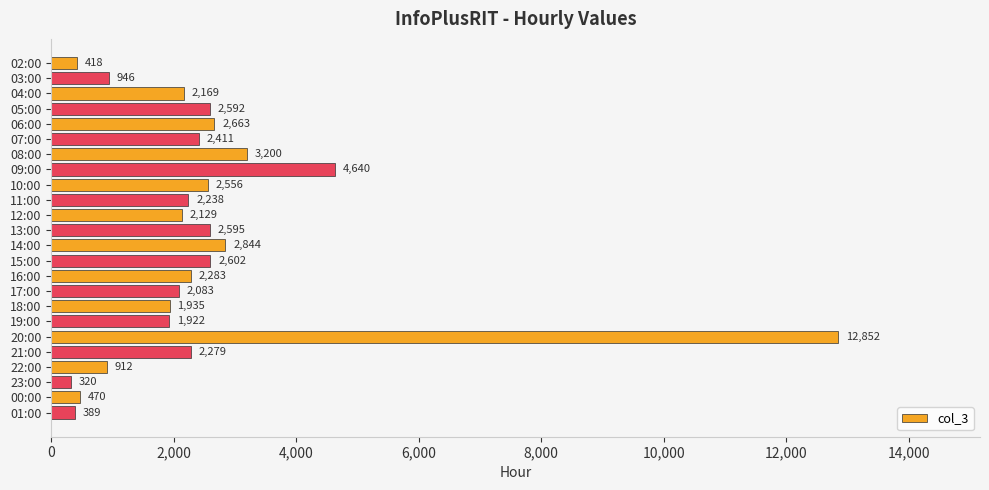

The value at 15:00 is 1128. True or false?

False